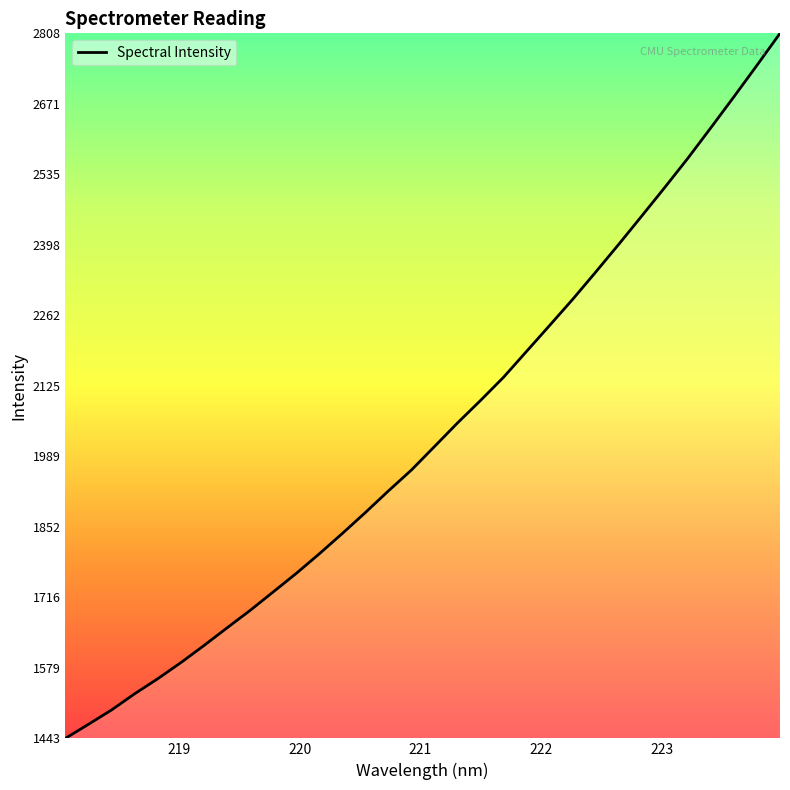

What is the smallest value displayed?

1443.0